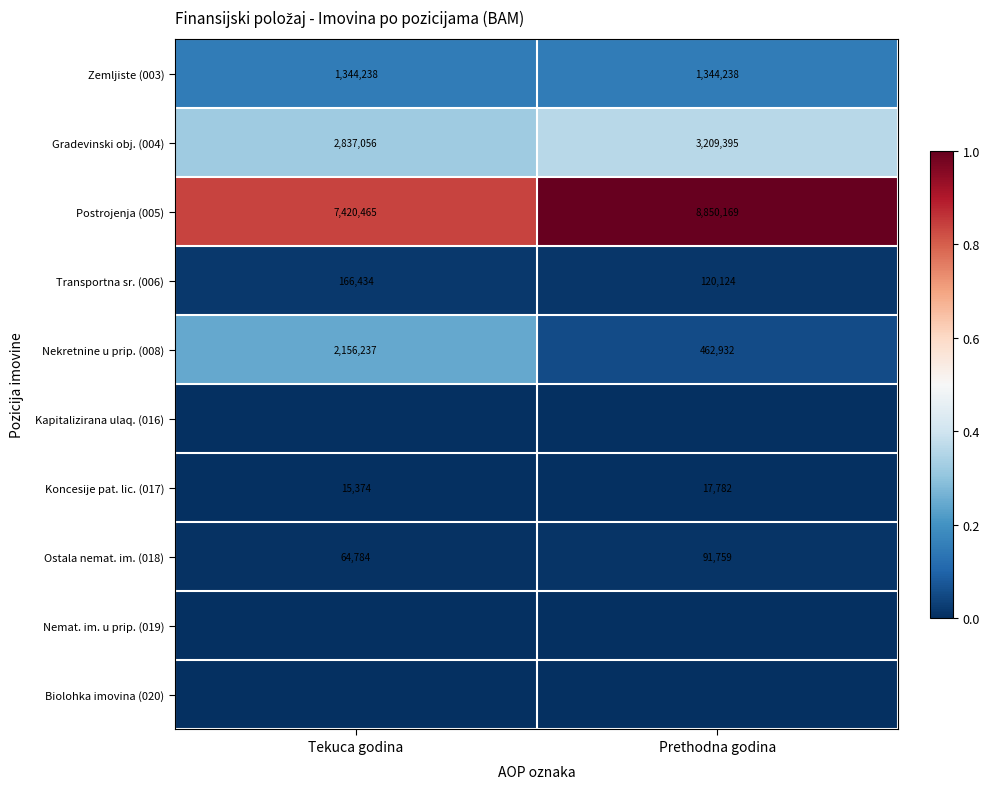

At which label is Koncesije pat. lic. (017) closest to 16578?

Tekuca godina